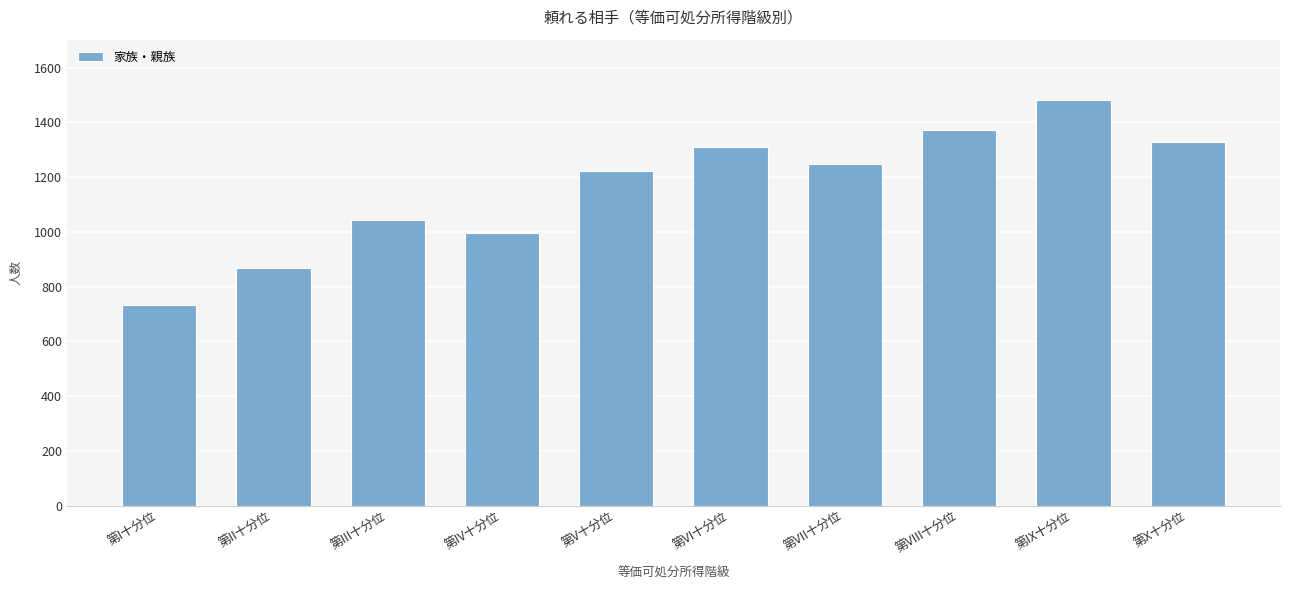

Where is the data nearest to the value 1106?

第III十分位